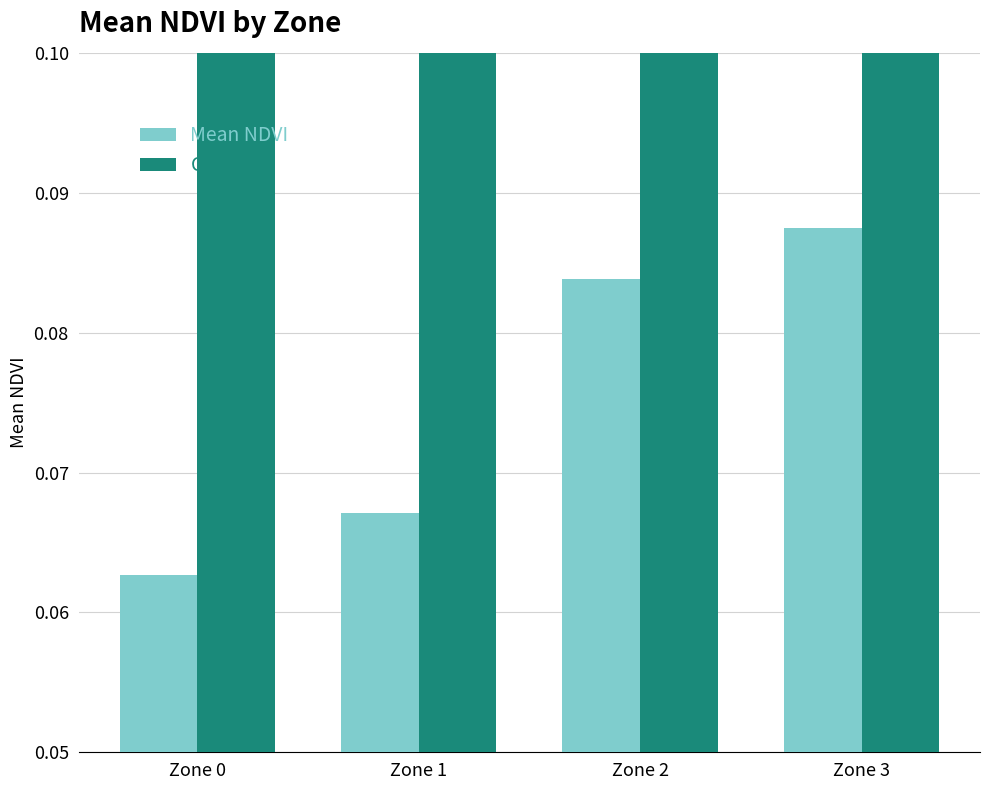

Count the Mean NDVI values in the range 0 to 1.

4